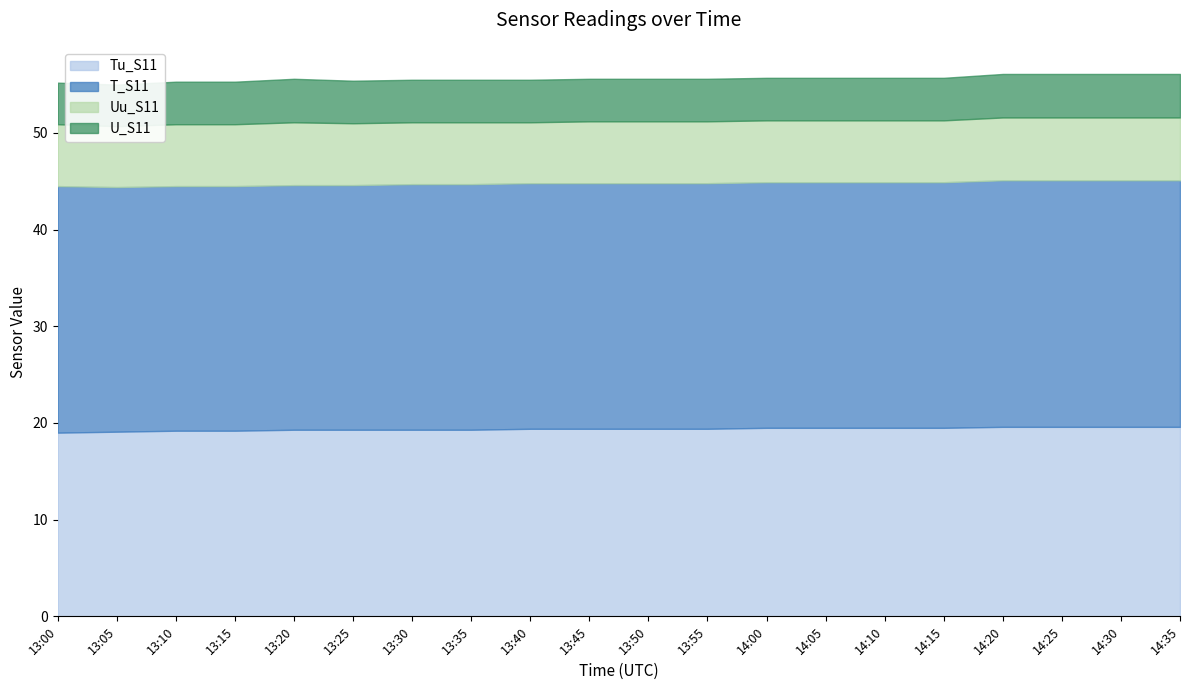

At which category does the chart reach its peak across all series?

13:00